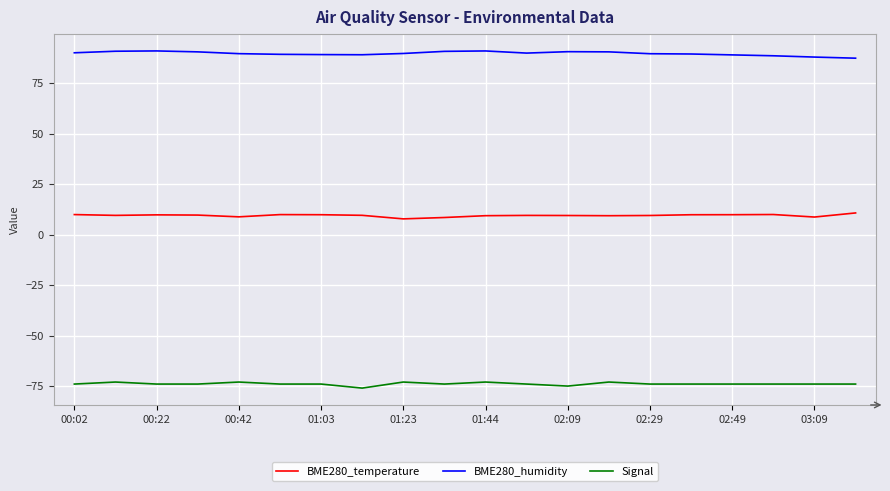

List the series in order of their overall mean, lowest first.

Signal, BME280_temperature, BME280_humidity